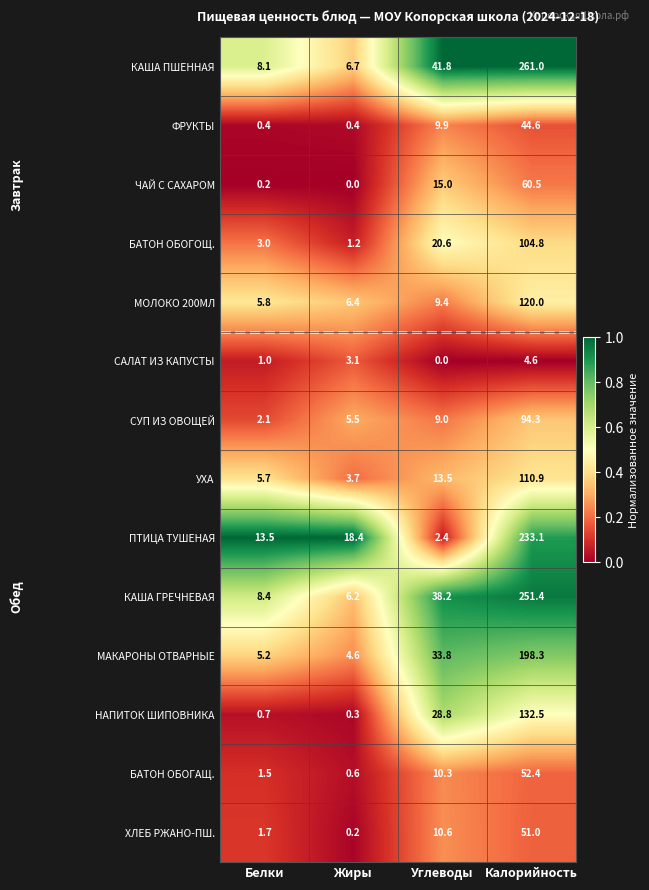

What is the total value across all series at Белки?

57.3